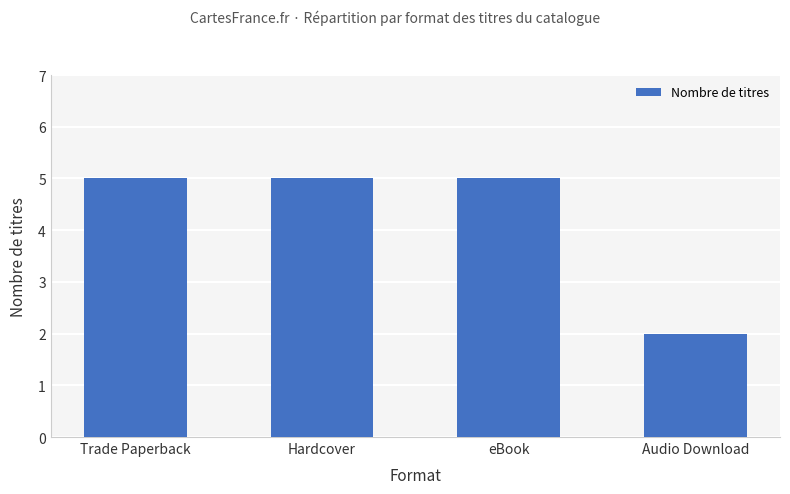

What is the average value?

4